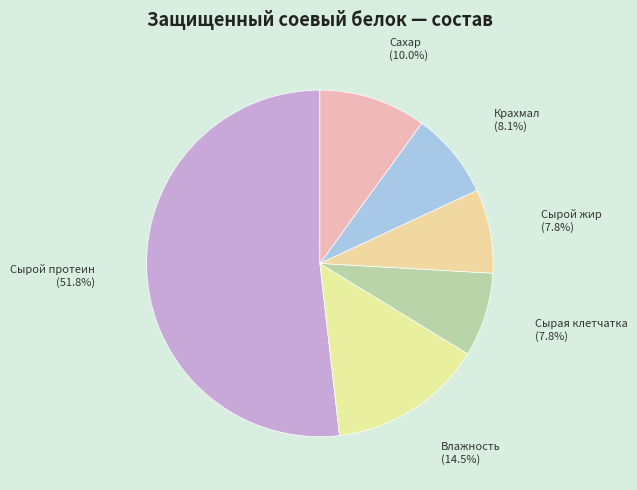

What is the largest slice in the pie chart?

Сырой протеин